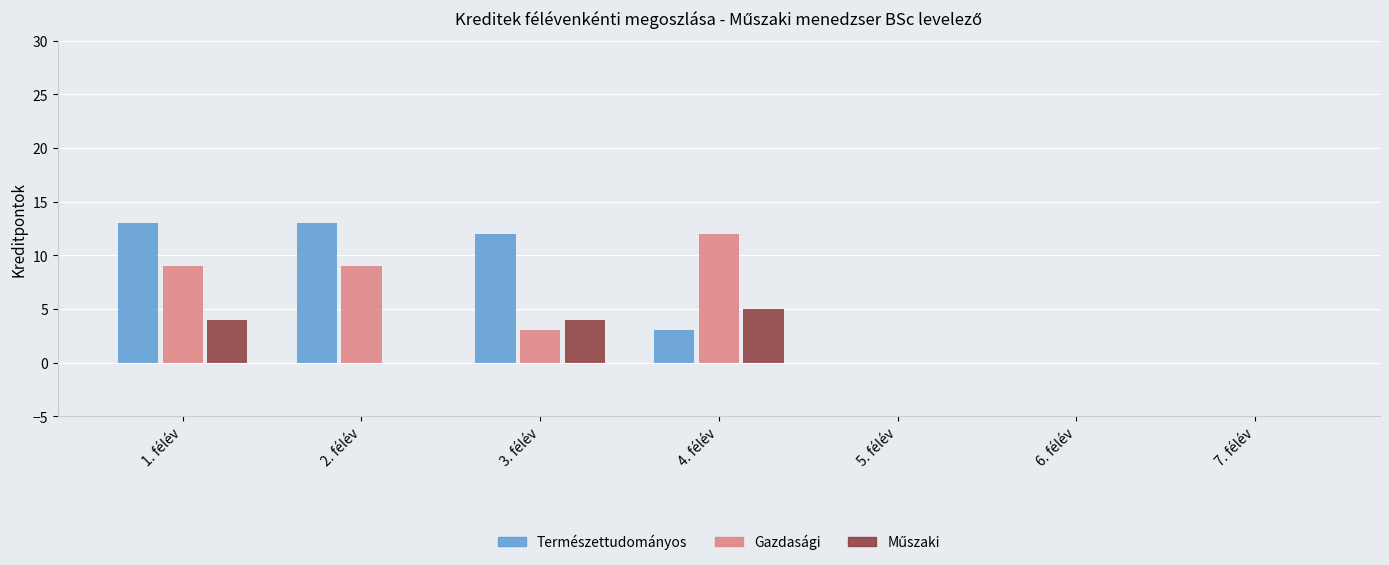

What is the maximum value for Gazdasági?

12